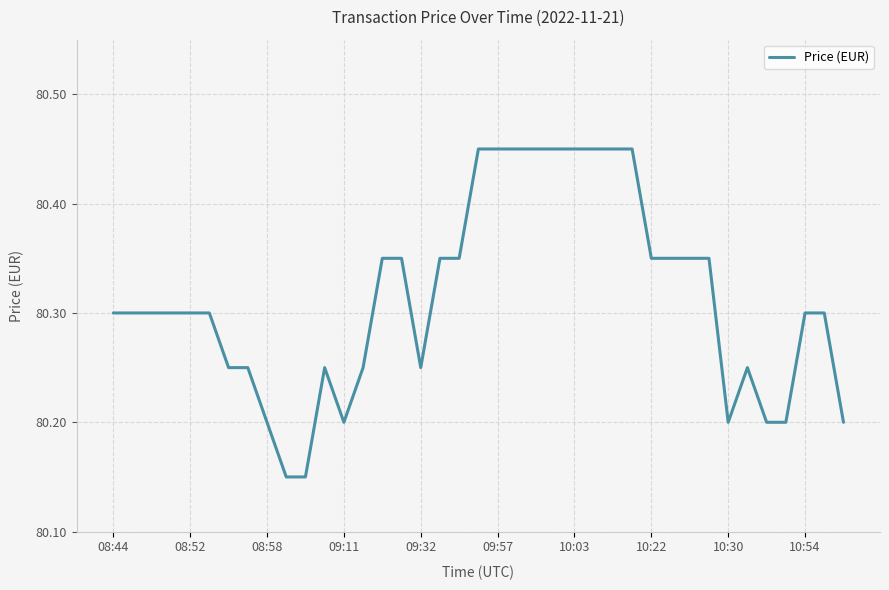

What is the difference between the maximum and minimum values?

0.3